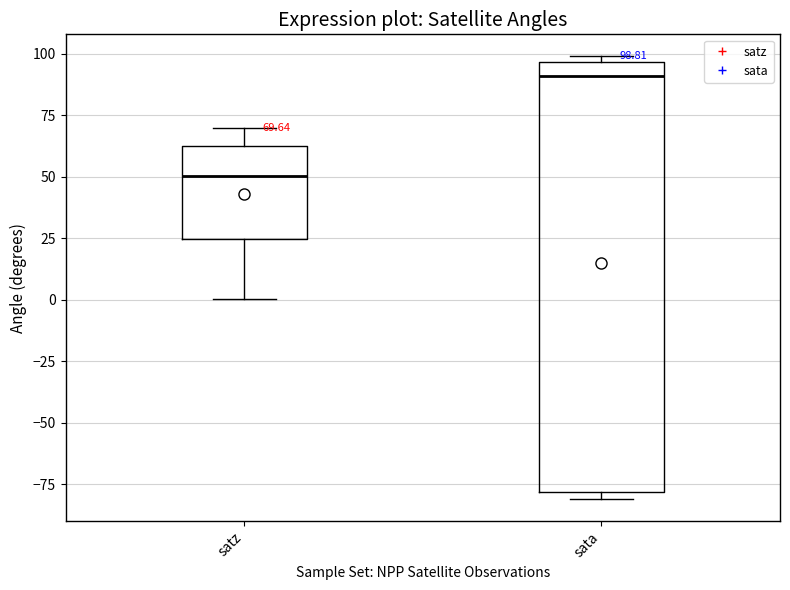

Which box has the highest median line?

sata